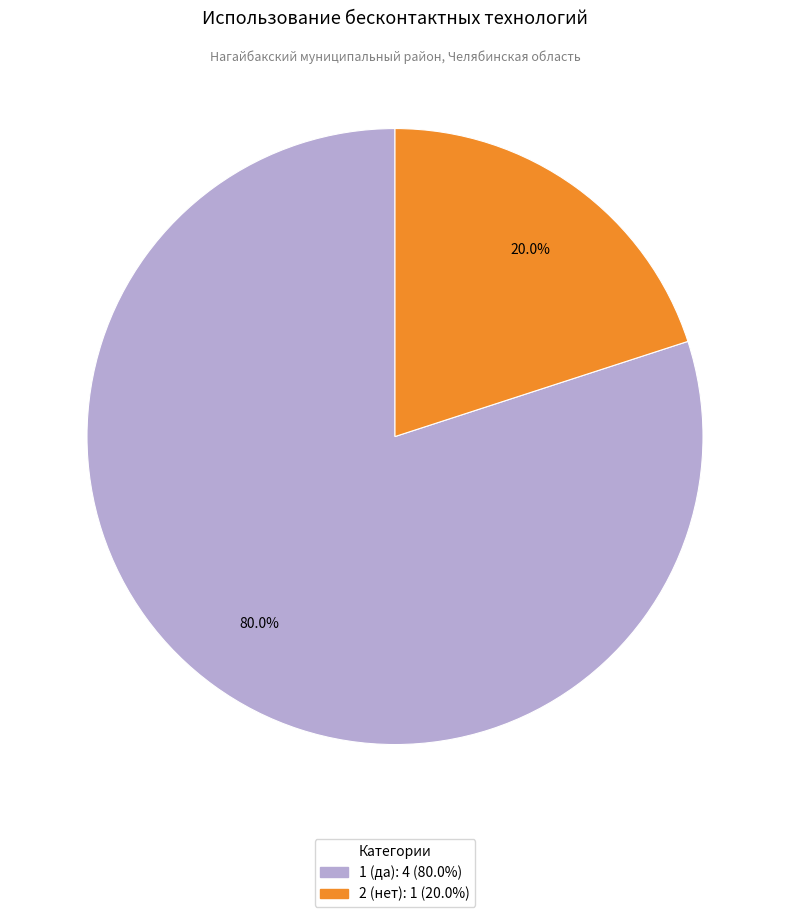

How many slices are in this pie chart?

2